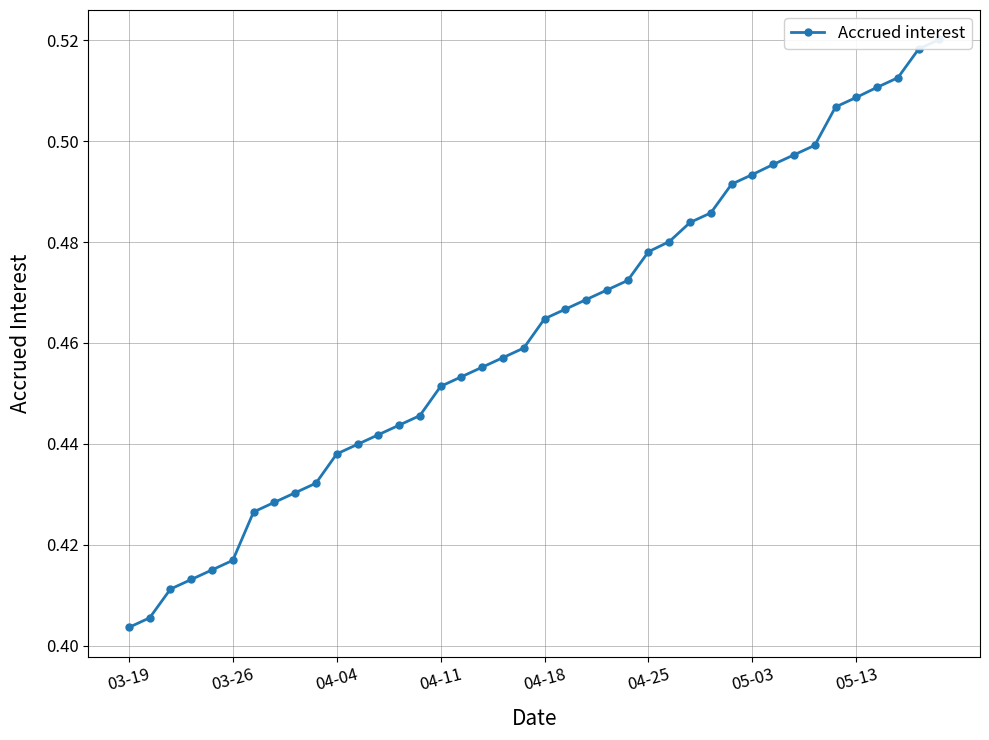

Is it true that the value at 17 is 0.5?

True